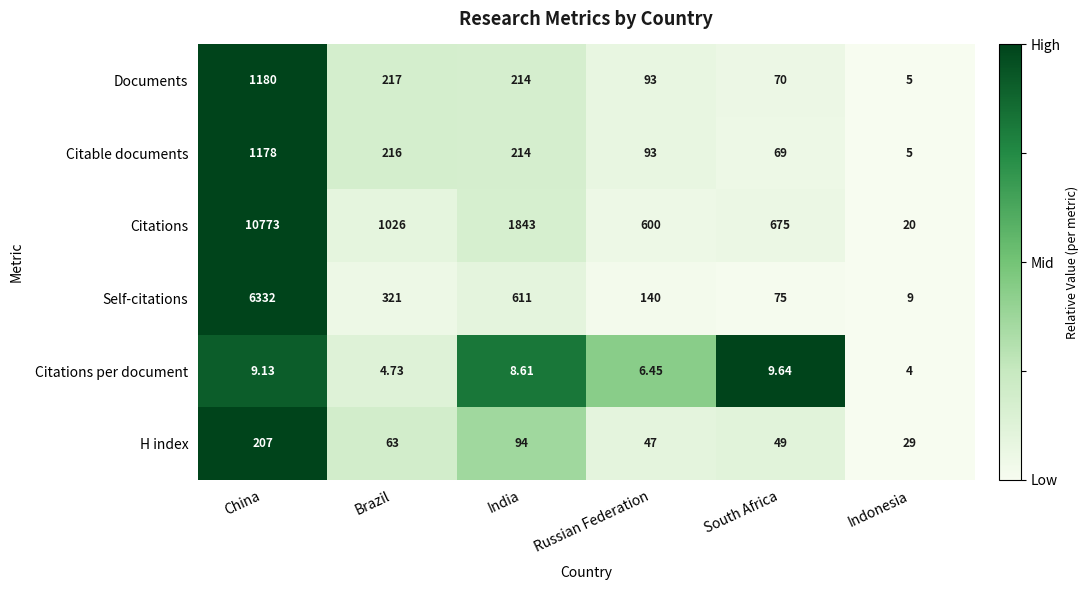

Which series changed the most between China and South Africa?

Citations